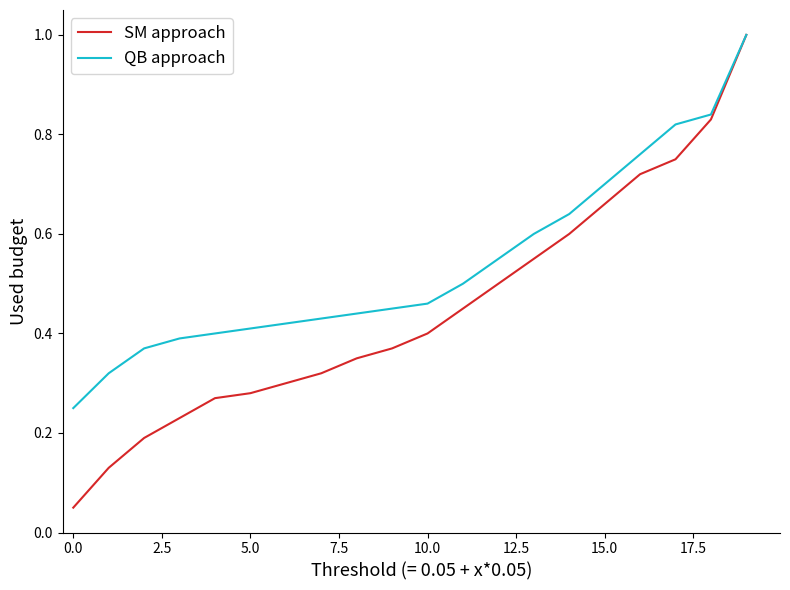

List the series in order of their overall mean, highest first.

QB approach, SM approach